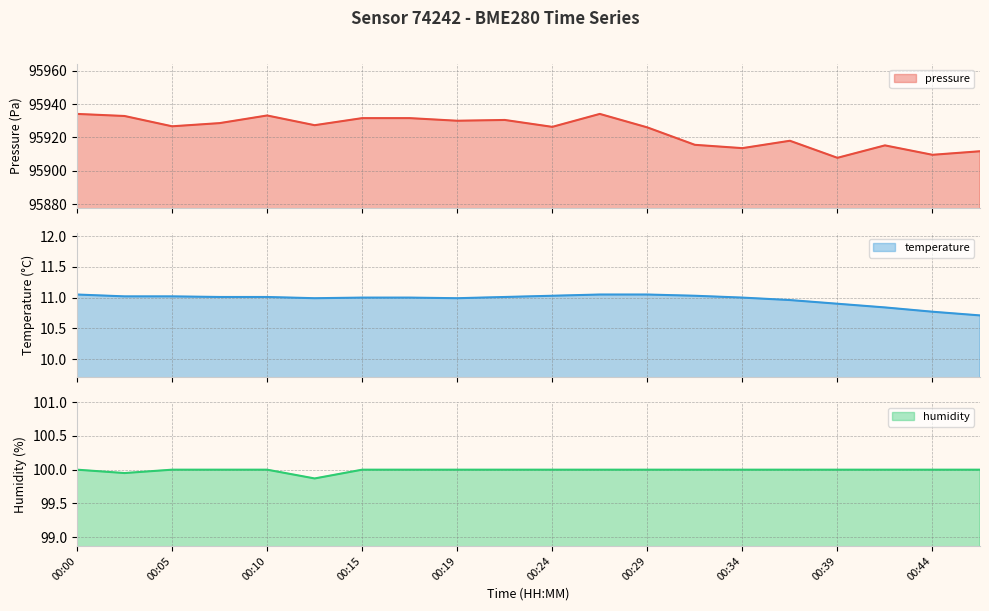

What is the total value across all series at 00:10?

96044.2